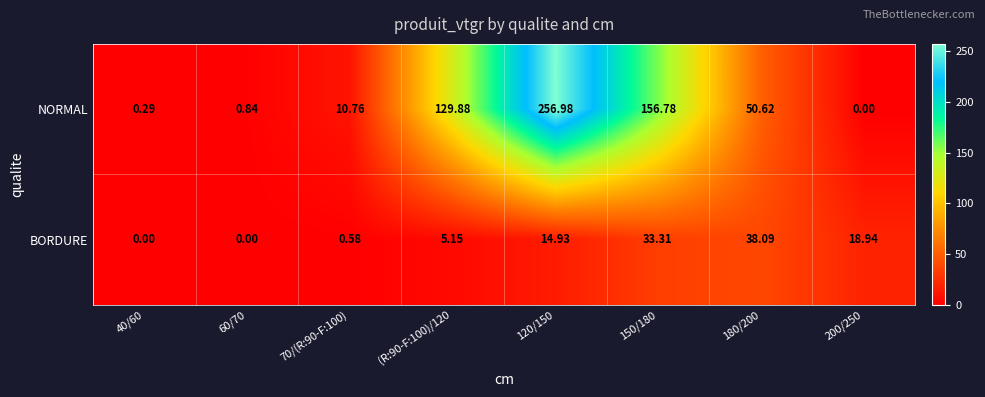

Which series has the largest total across all categories?

NORMAL